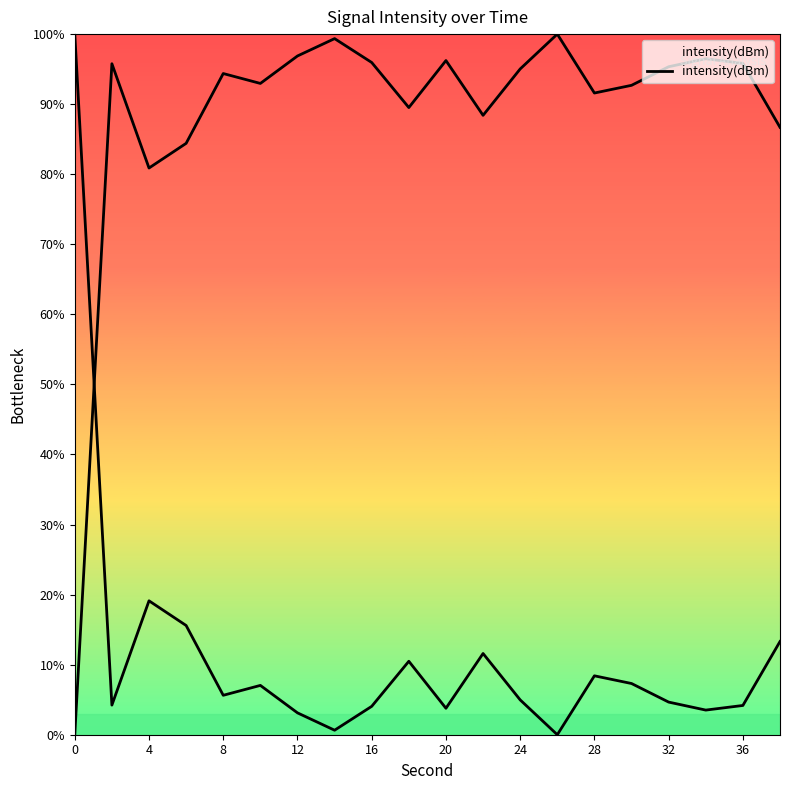

What is the ratio of the value at 36 to the value at 15?

1.0